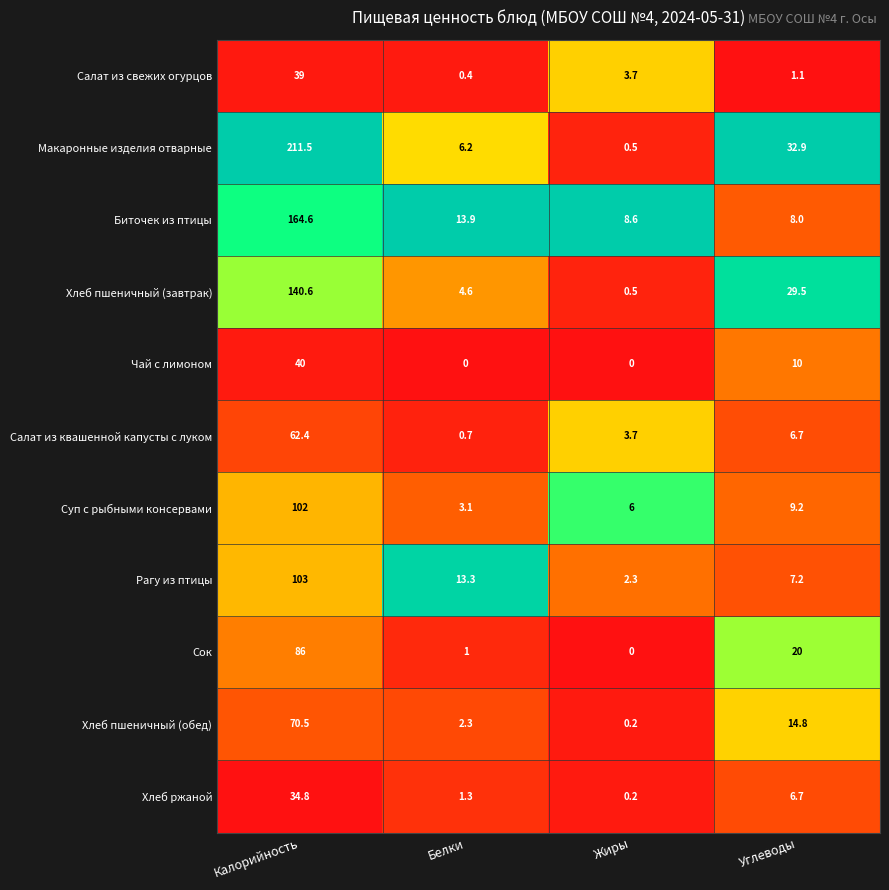

Count the Чай с лимоном values in the range 0 to 40.

4